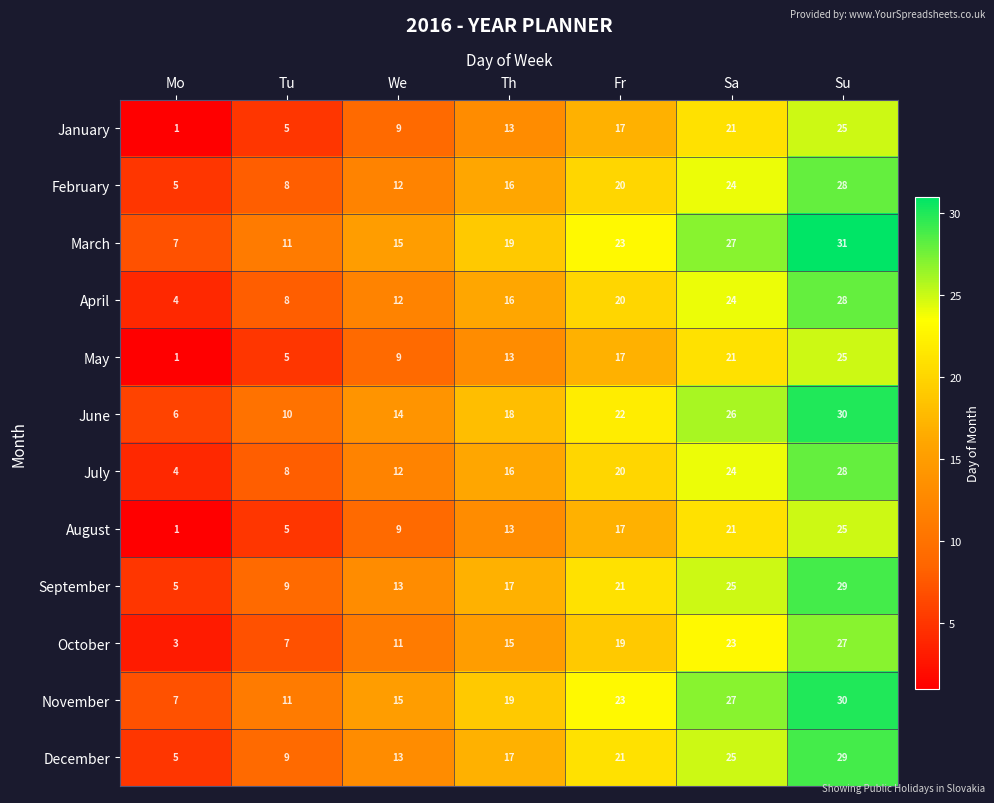

What is the average value of the April series?

16